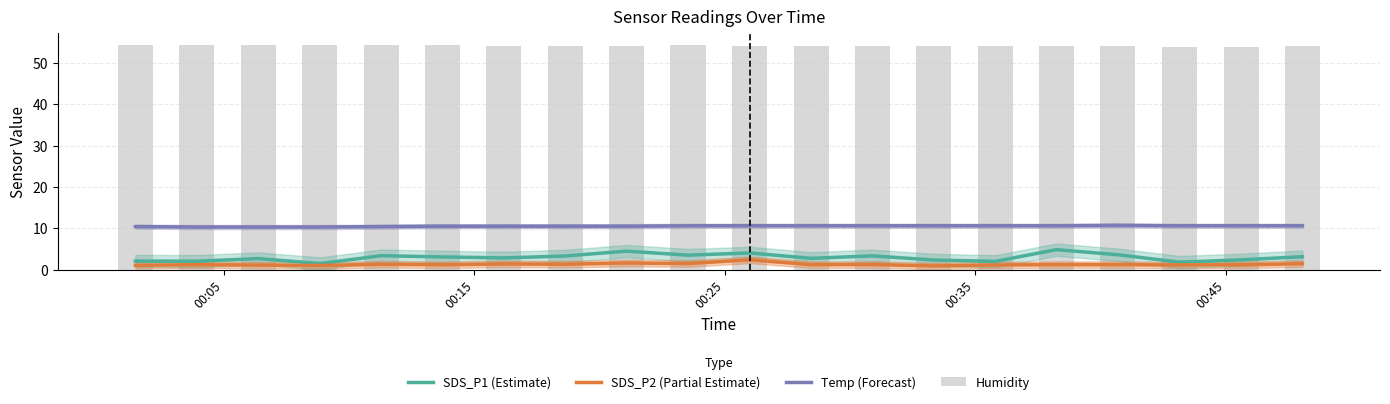

Reading right to left, extract all data points from this chart.

SDS_P1 (Estimate): 3.1	2.4	1.8	3.6	4.8	2.0	2.3	3.3	2.7	4.0	3.5	4.5	3.3	2.8	3.1	3.4	1.5	2.7	2.0	2.1
SDS_P2 (Partial Estimate): 1.4	1.2	1.1	1.2	1.2	1.1	0.9	1.2	1.2	2.4	1.5	1.6	1.3	1.4	1.2	1.3	1.0	1.1	1.2	1.0
Temp (Forecast): 10.6	10.6	10.6	10.7	10.6	10.6	10.6	10.6	10.6	10.6	10.6	10.5	10.5	10.5	10.5	10.4	10.3	10.3	10.3	10.4